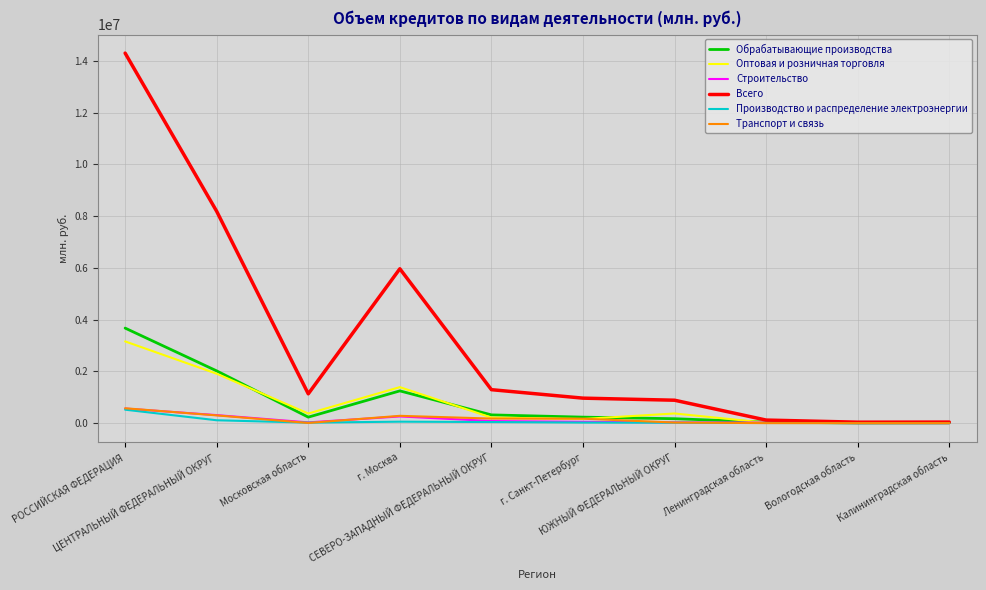

In Производство и распределение электроэнергии, how many points are lower than both neighbors (excluding endpoints)?

1